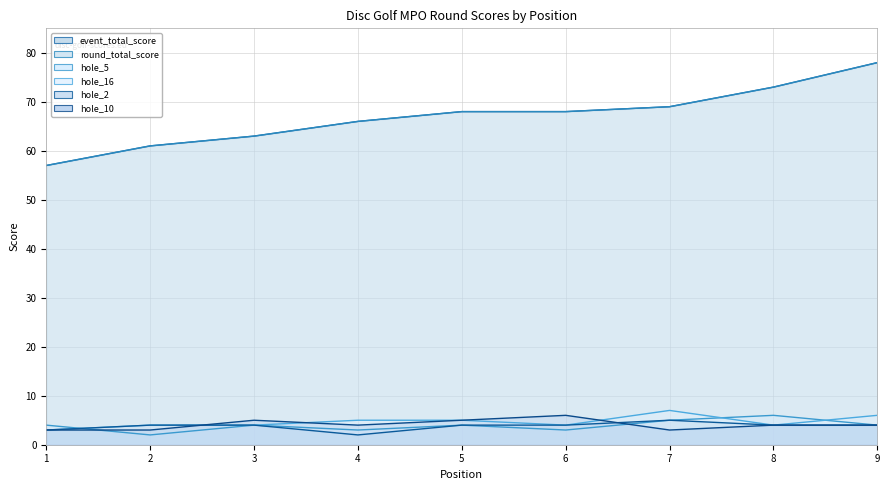

Where does the event_total_score series first go above 68?

7